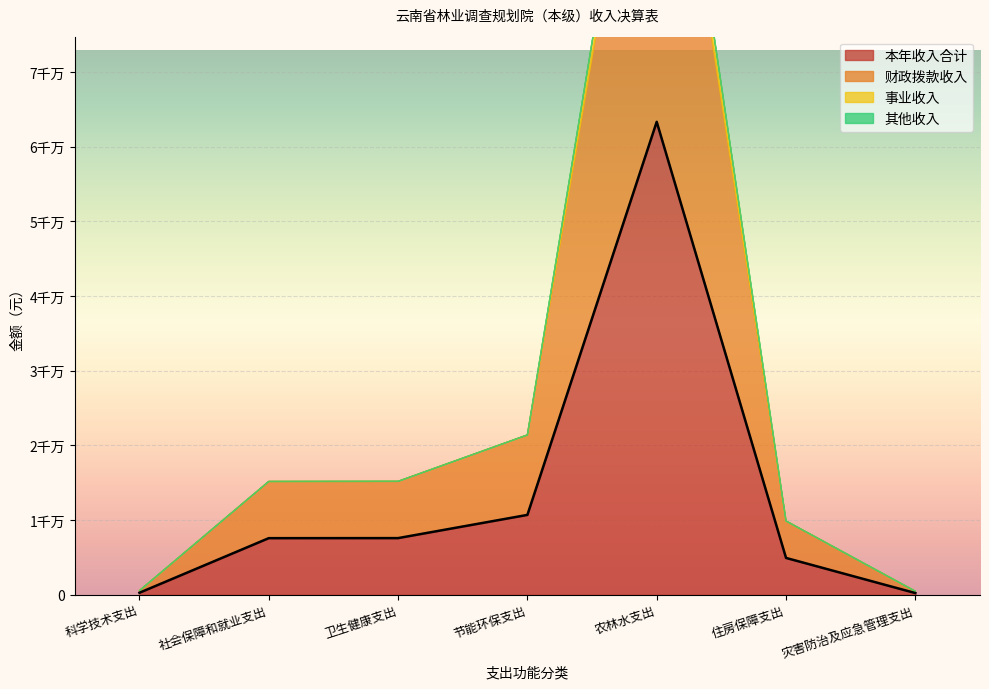

The 其他收入 series shows 163146.2 at 农林水支出. True or false?

True